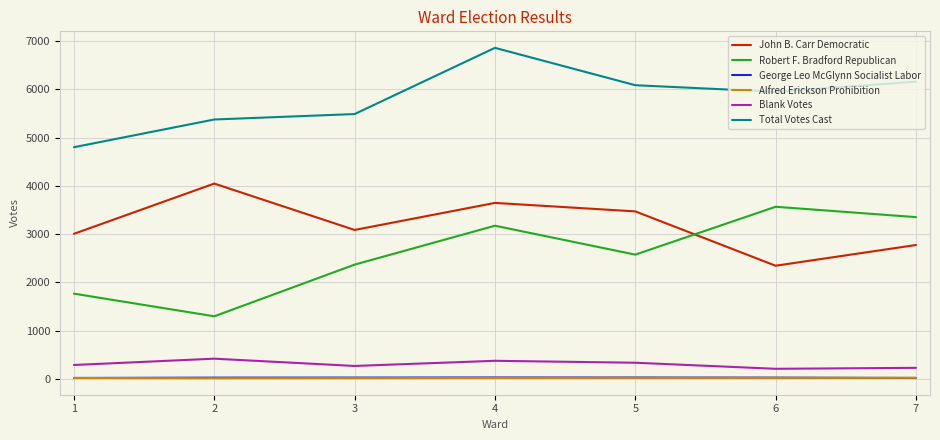

What is the difference between the maximum and minimum values in the Alfred Erickson Prohibition series?

8